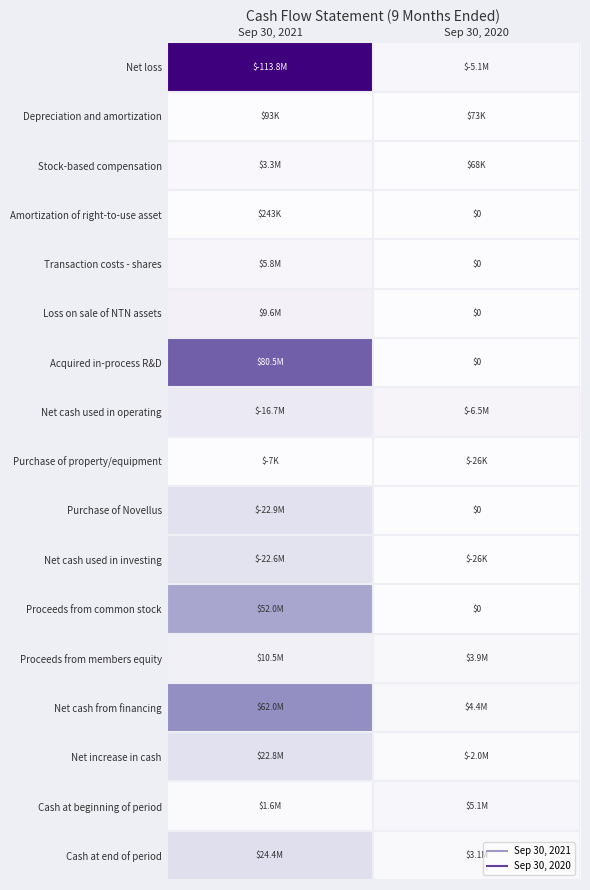

Is it true that Purchase of property/equipment equals 6860 at Sep 30, 2021?

True